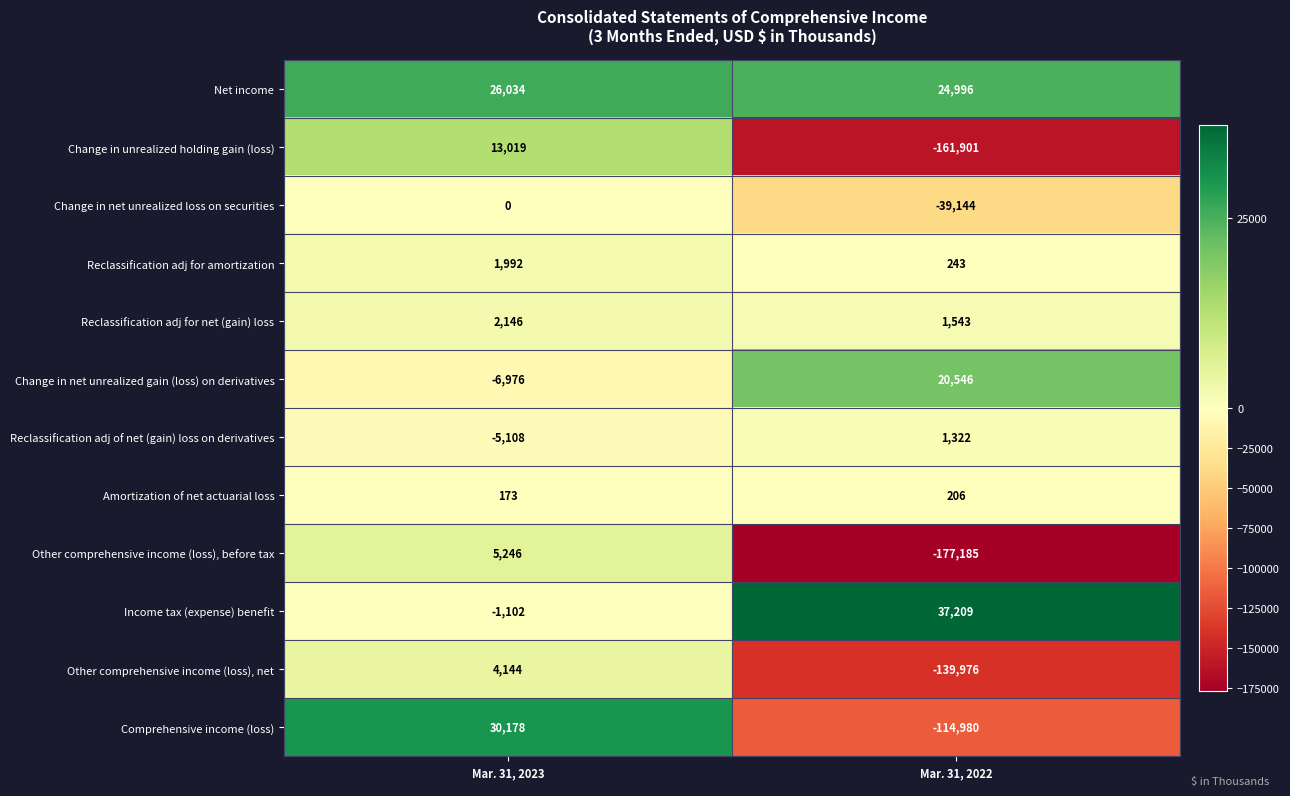

The Comprehensive income (loss) series shows -201655 at Mar. 31, 2022. True or false?

False